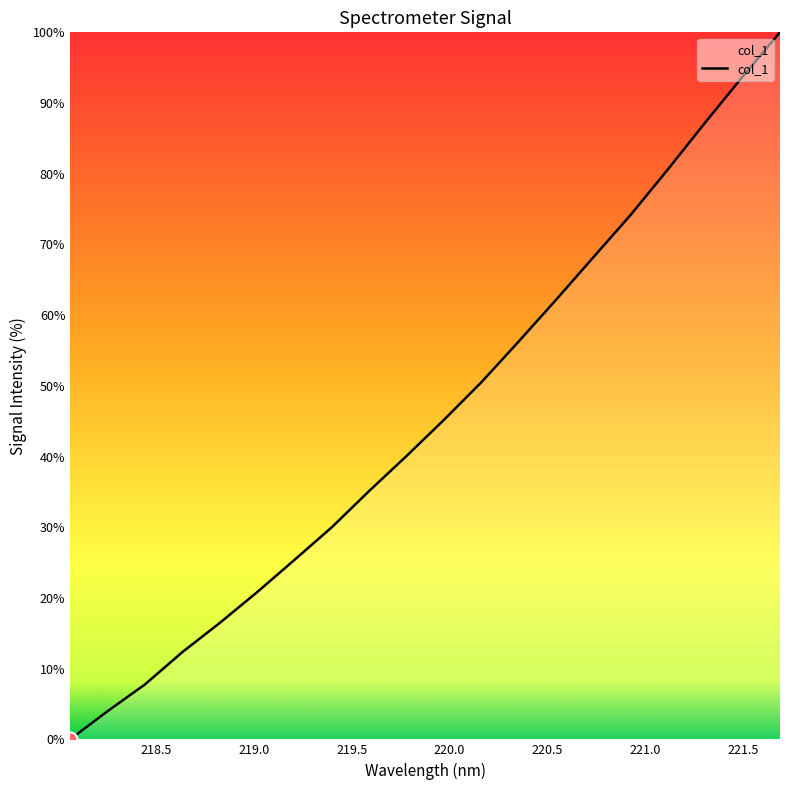

What is the greatest value displayed?

100.0